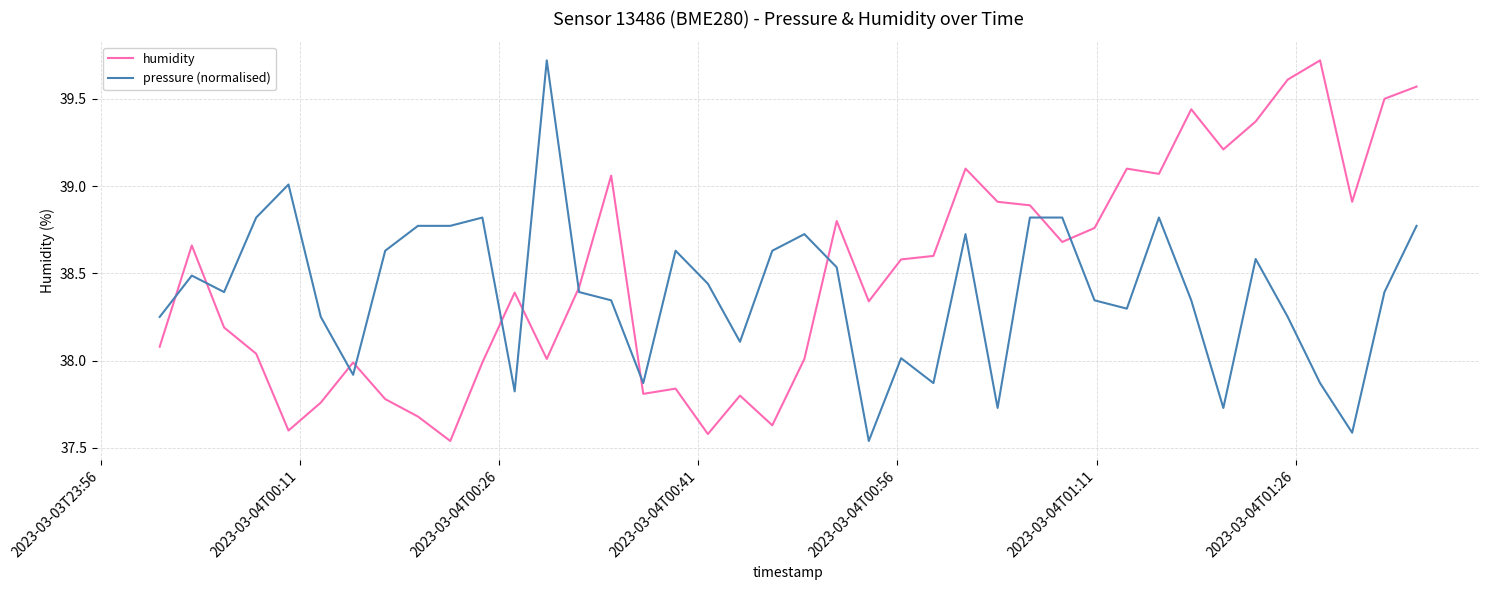

What is the maximum value shown in the chart?

39.7